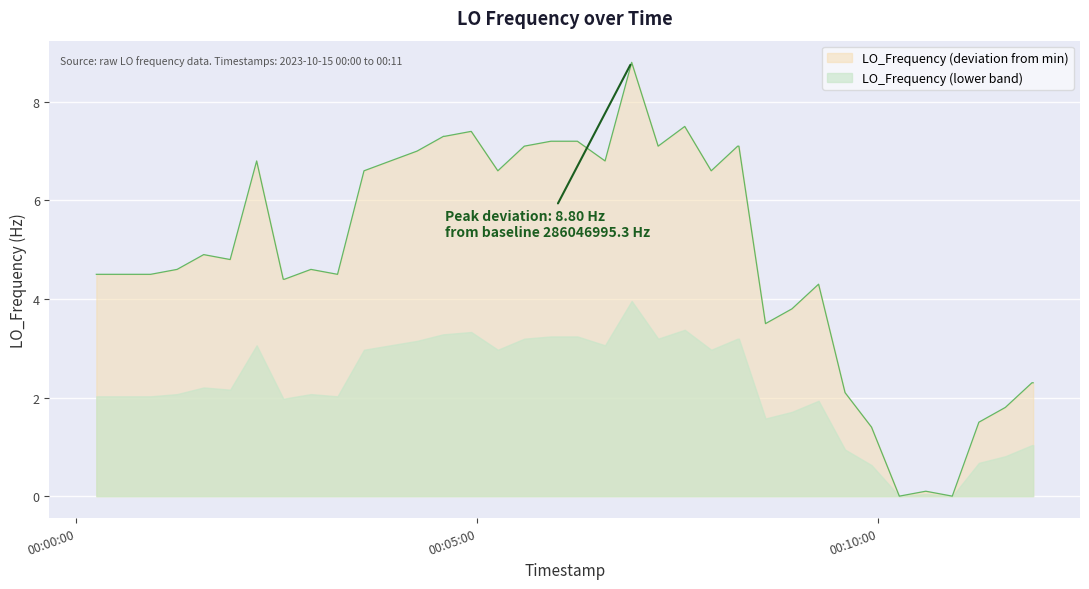

How many points are higher than both their immediate neighbors (excluding endpoints)?

8